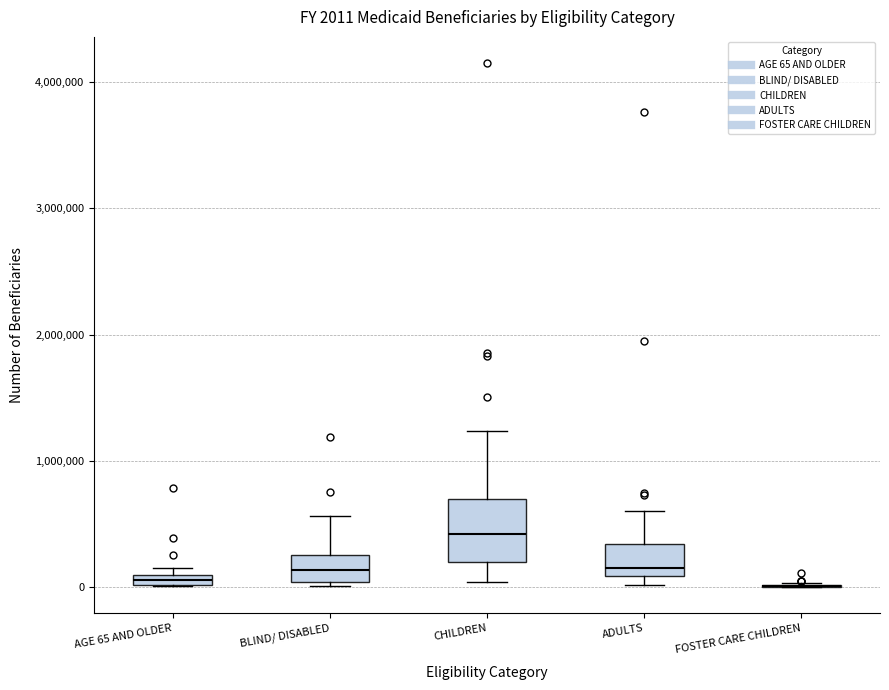

Comparing the boxes themselves (not the whiskers), which one is the tallest?

CHILDREN